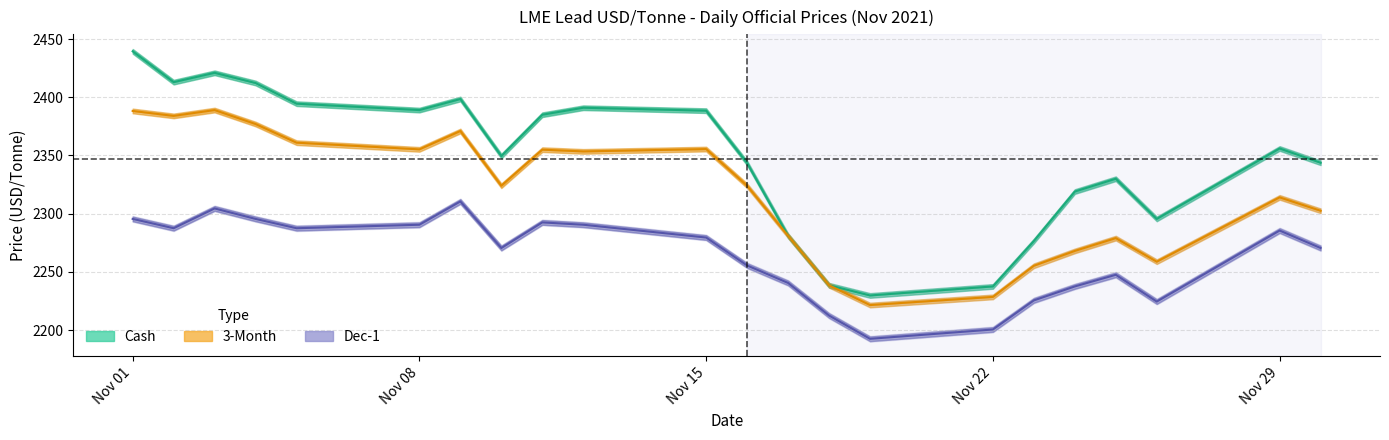

True or false: Dec1 Buyer and Cash Buyer cross at least once.

False